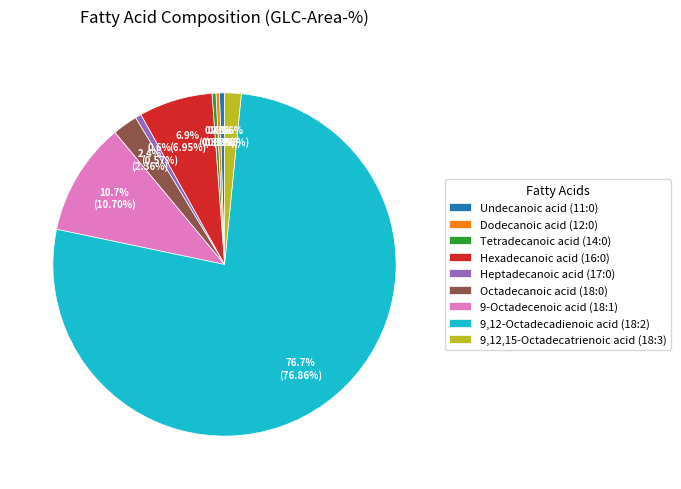

Between 9,12-Octadecadienoic acid (18:2) and Tetradecanoic acid (14:0), which is larger?

9,12-Octadecadienoic acid (18:2)